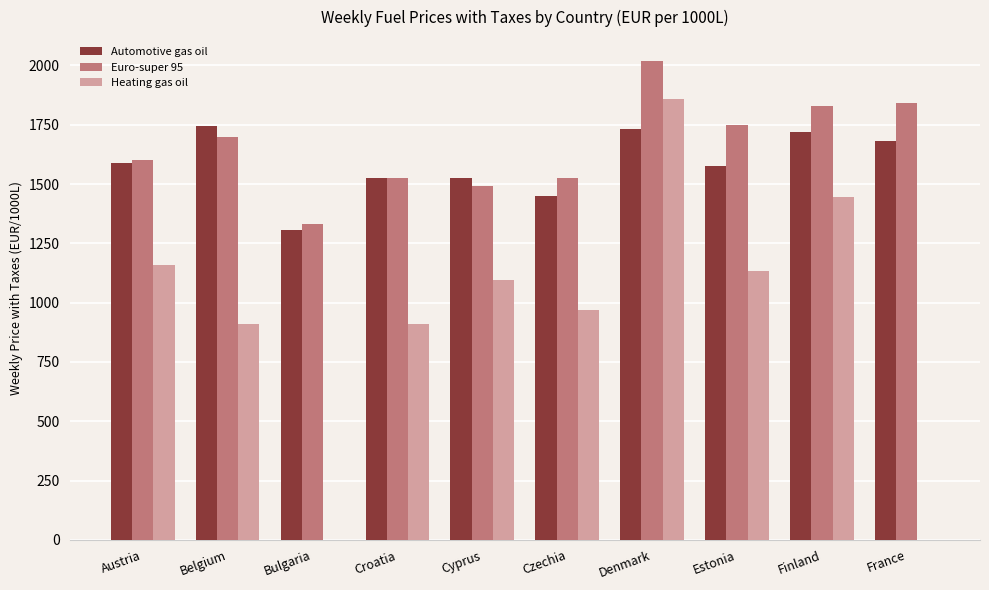

What is the spread (max minus min) of values at Belgium?

832.4